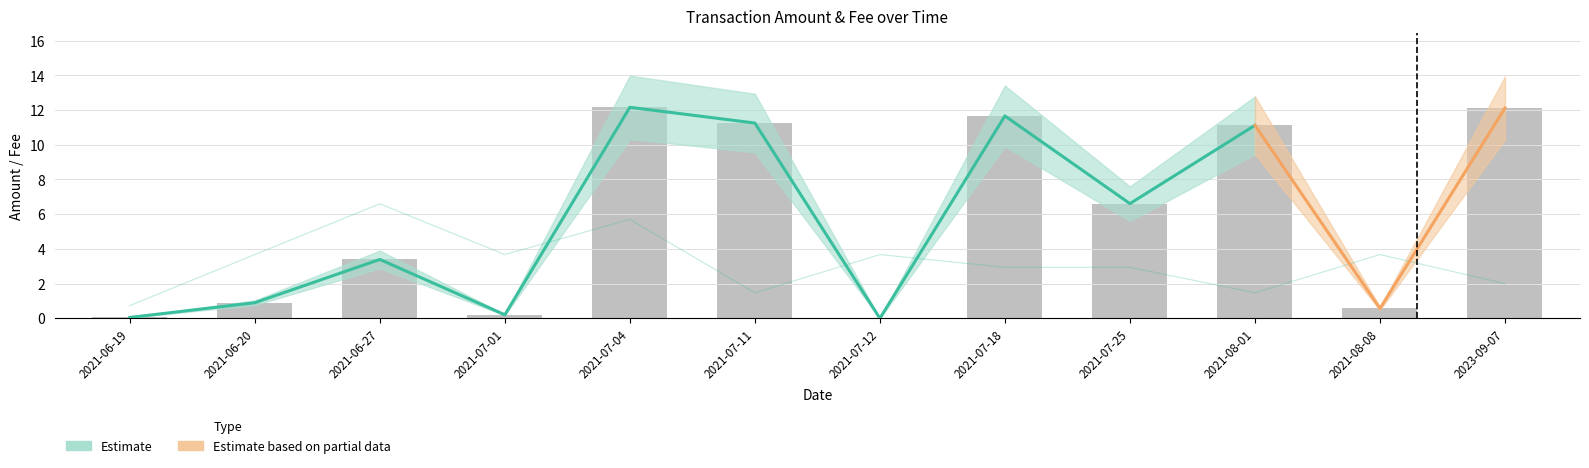

Which series has the largest total across all categories?

Amount